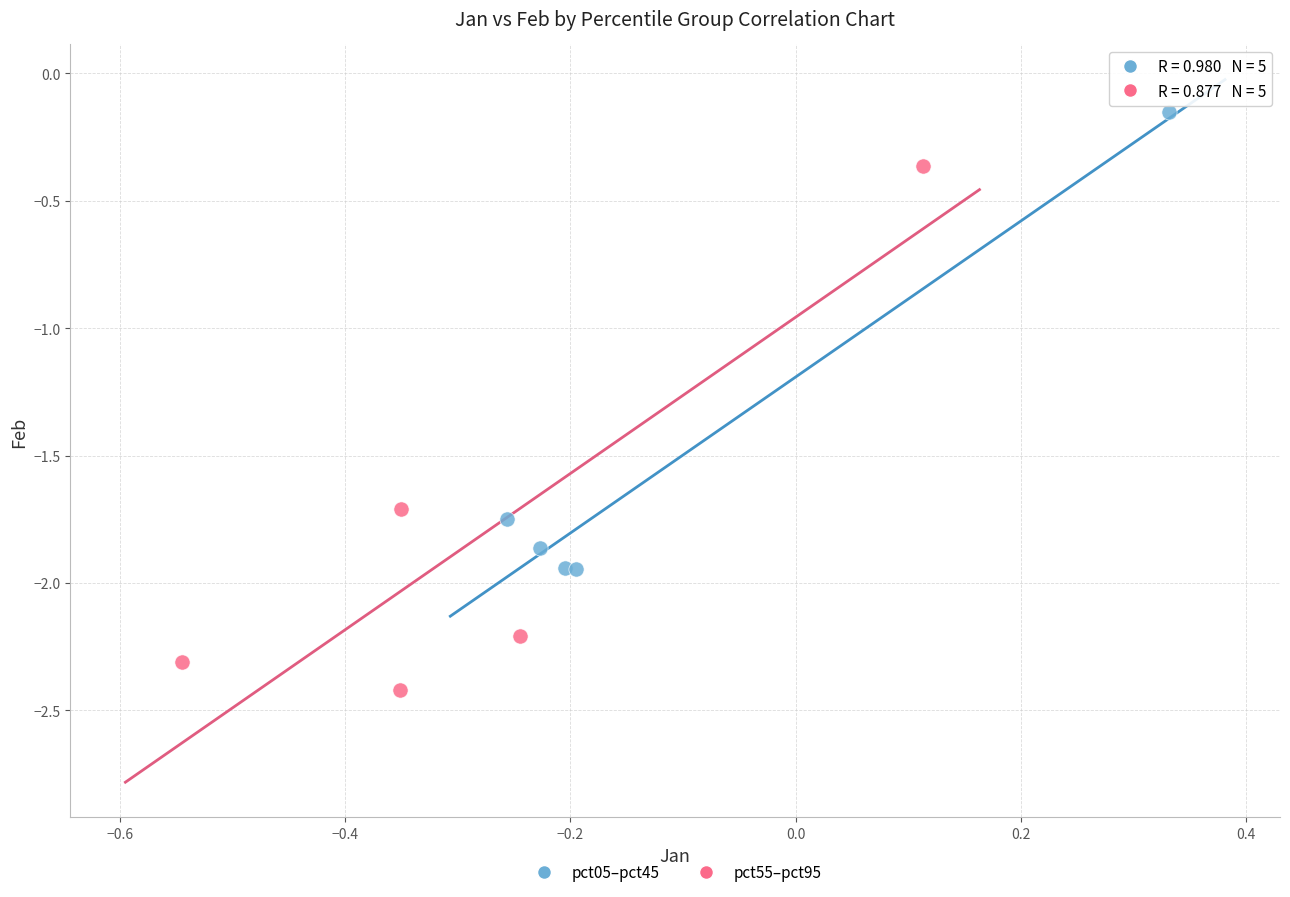

Which series contains the lowest Y value?

pct55–pct95